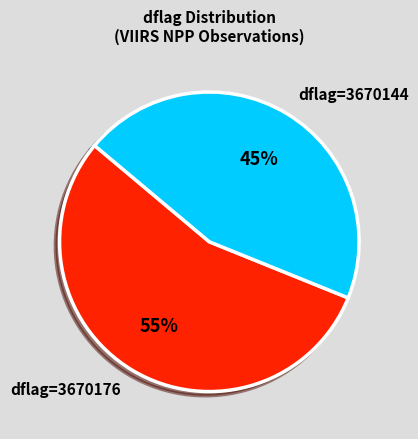

To the nearest percent, what percentage of the pie is dflag=3670176?

55%